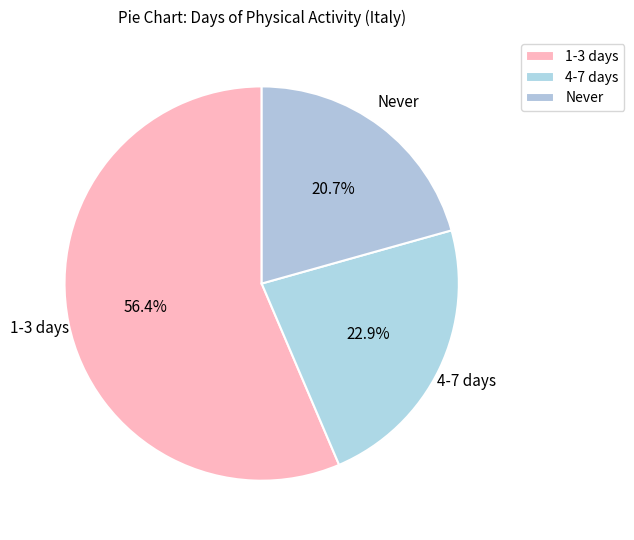

How many slices are in this pie chart?

3